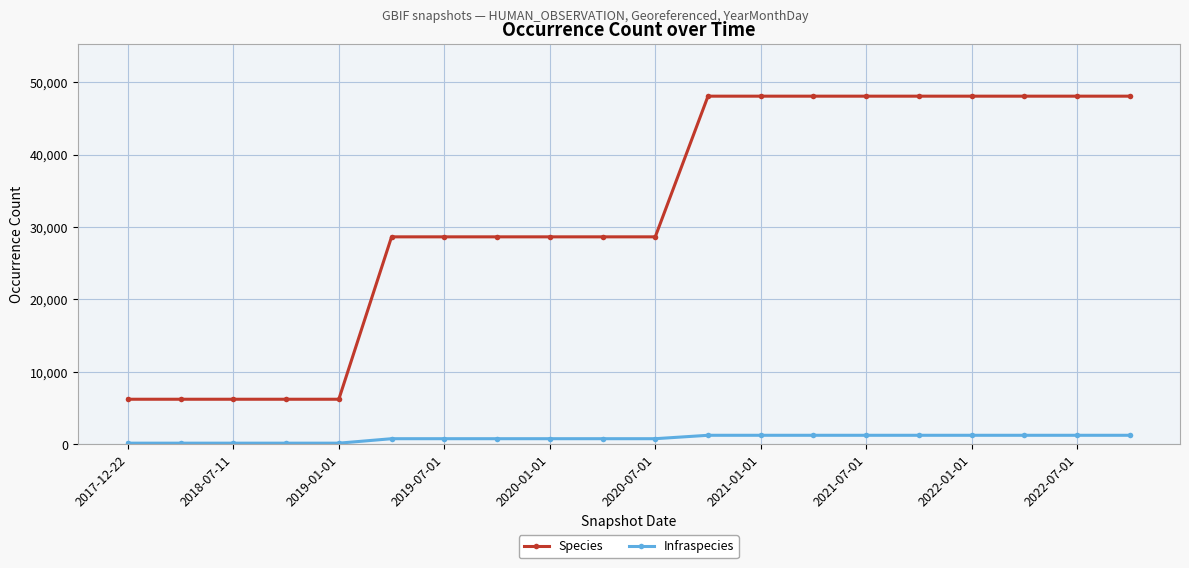

Which series has the largest range (max minus min)?

Species